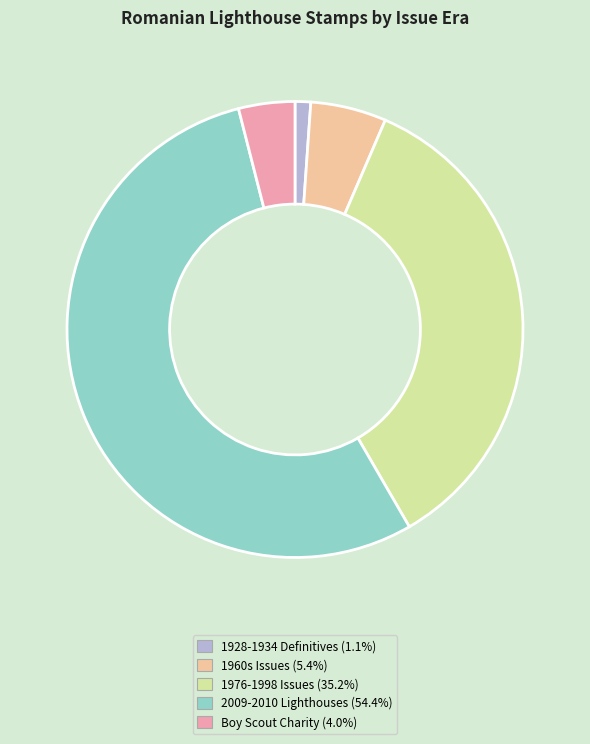

Is there any slice that represents more than half of the pie?

Yes